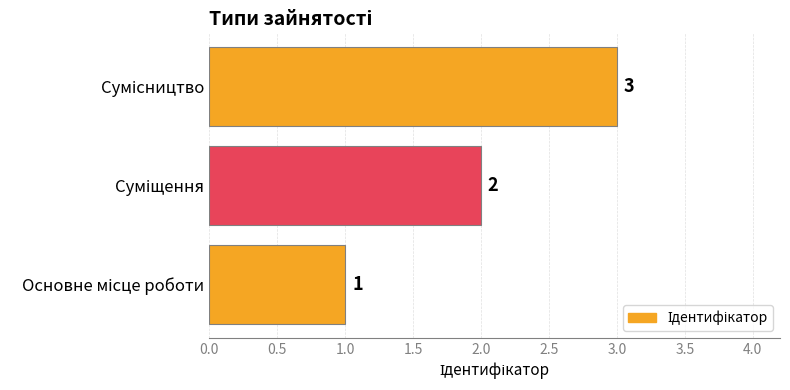

What is the sum of all values?

6